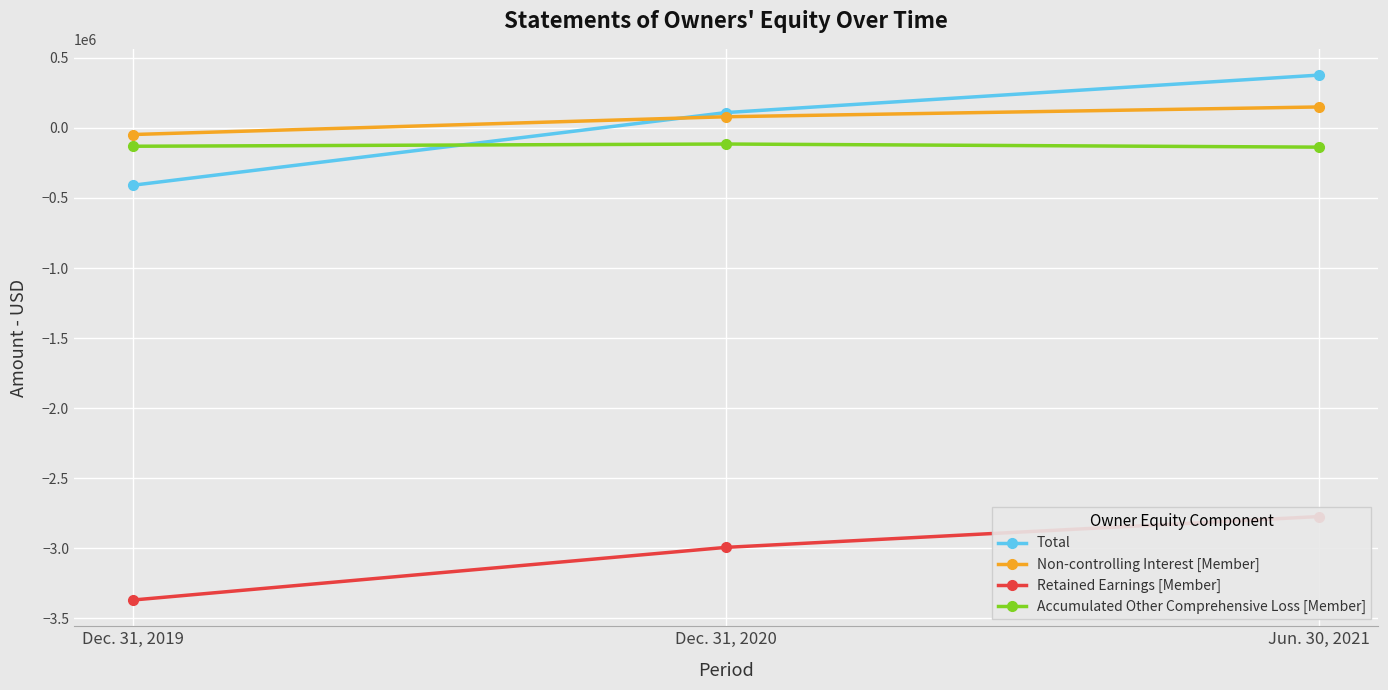

Reading left to right, transcribe all the data shown in this chart.

Total: Dec. 31, 2019=-408949	Dec. 31, 2020=109463	Jun. 30, 2021=376954
Non-controlling Interest [Member]: Dec. 31, 2019=-47223	Dec. 31, 2020=79579	Jun. 30, 2021=149452
Retained Earnings [Member]: Dec. 31, 2019=-3369169	Dec. 31, 2020=-2993454	Jun. 30, 2021=-2773540
Accumulated Other Comprehensive Loss [Member]: Dec. 31, 2019=-130943	Dec. 31, 2020=-115048	Jun. 30, 2021=-137344